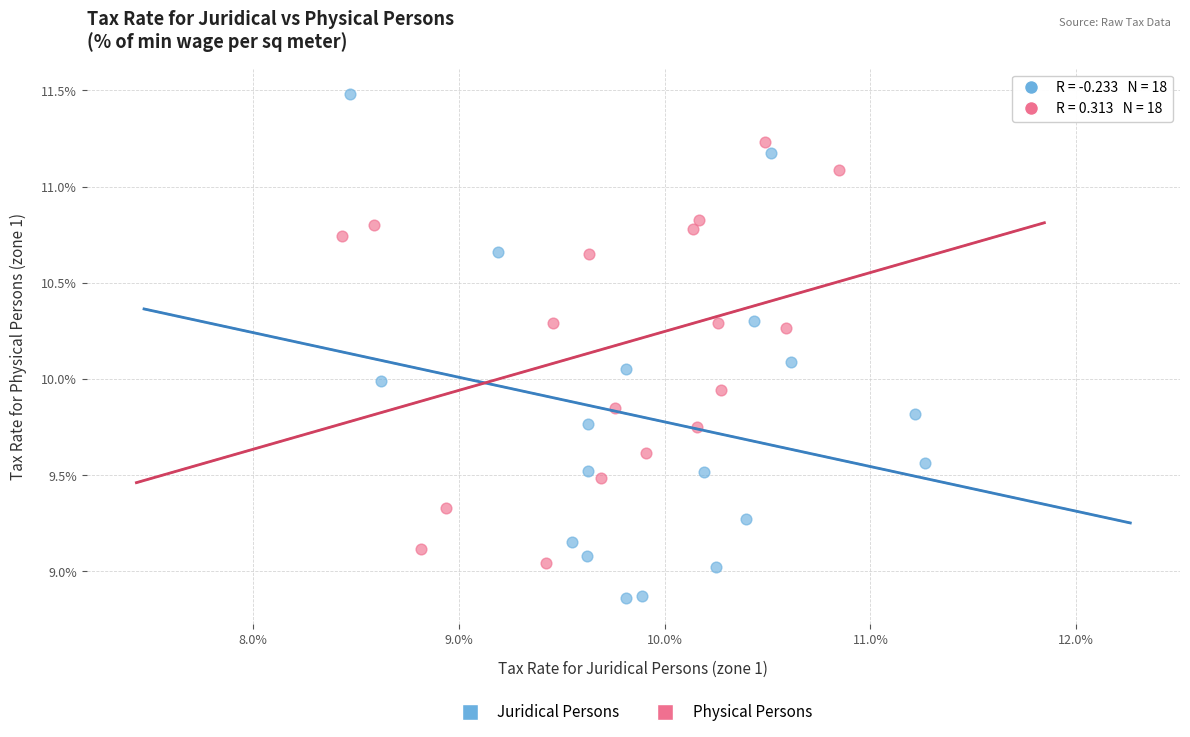

Which series contains the highest Y value?

Juridical Persons